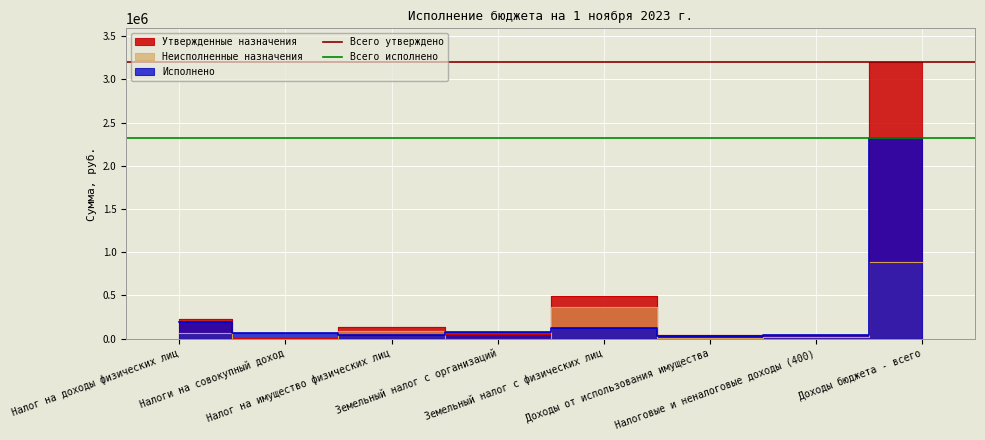

What is the value of the Всего исполнено point at the 1st from the left?

2325281.4